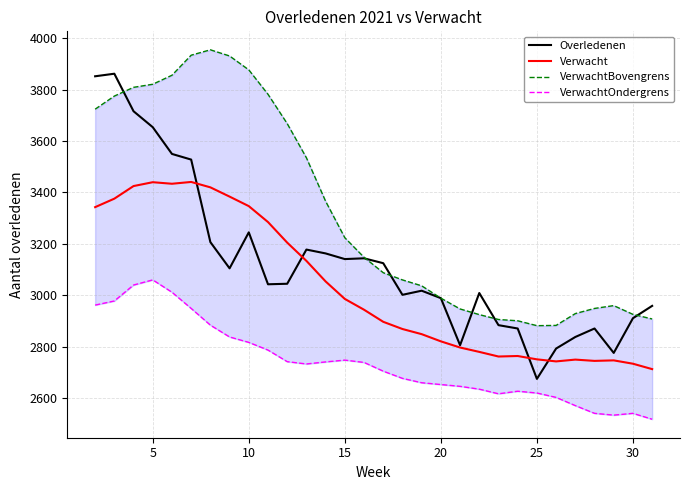

What is the minimum value for Overledenen?

2675